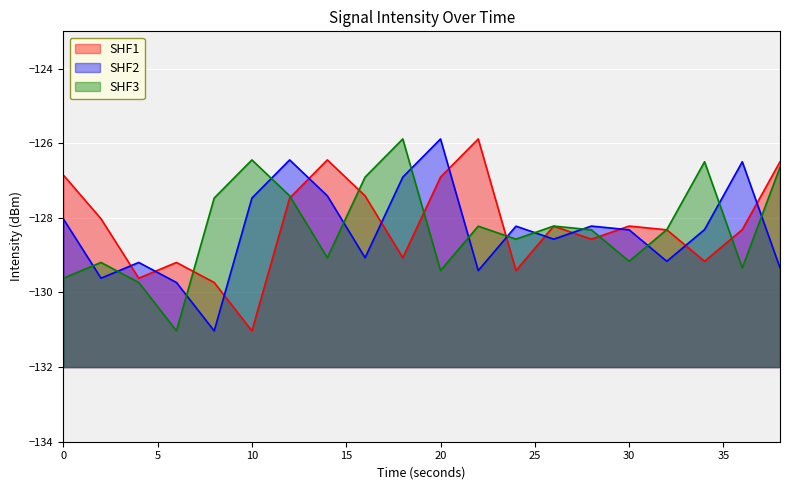

What is the sum of the SHF3 values at 30 and 16?

-256.1